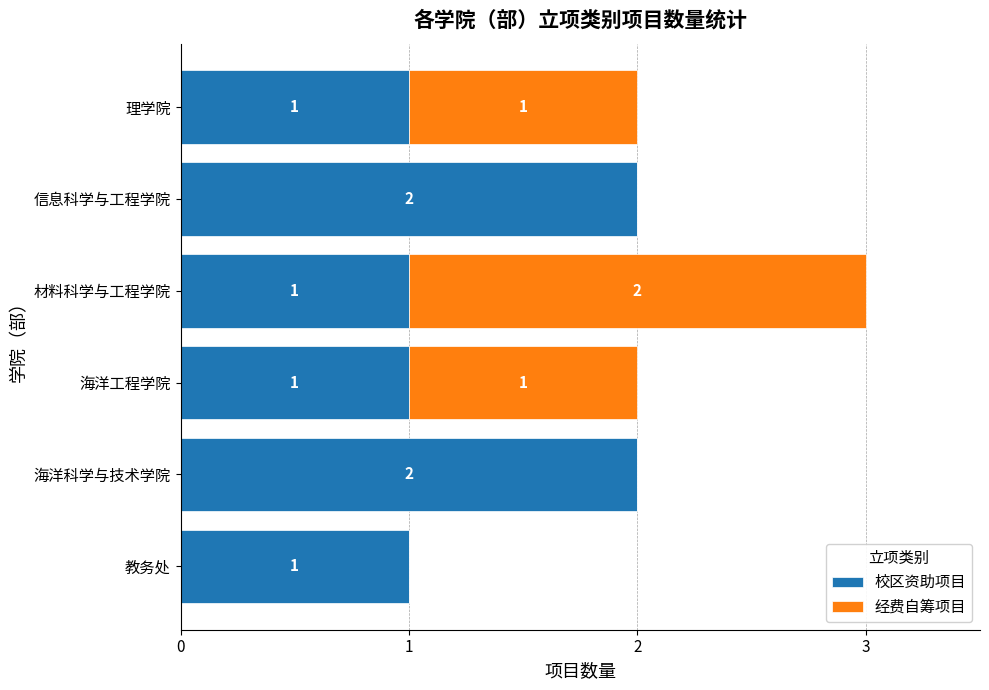

The 校区资助项目 series shows 2 at 海洋科学与技术学院. True or false?

True